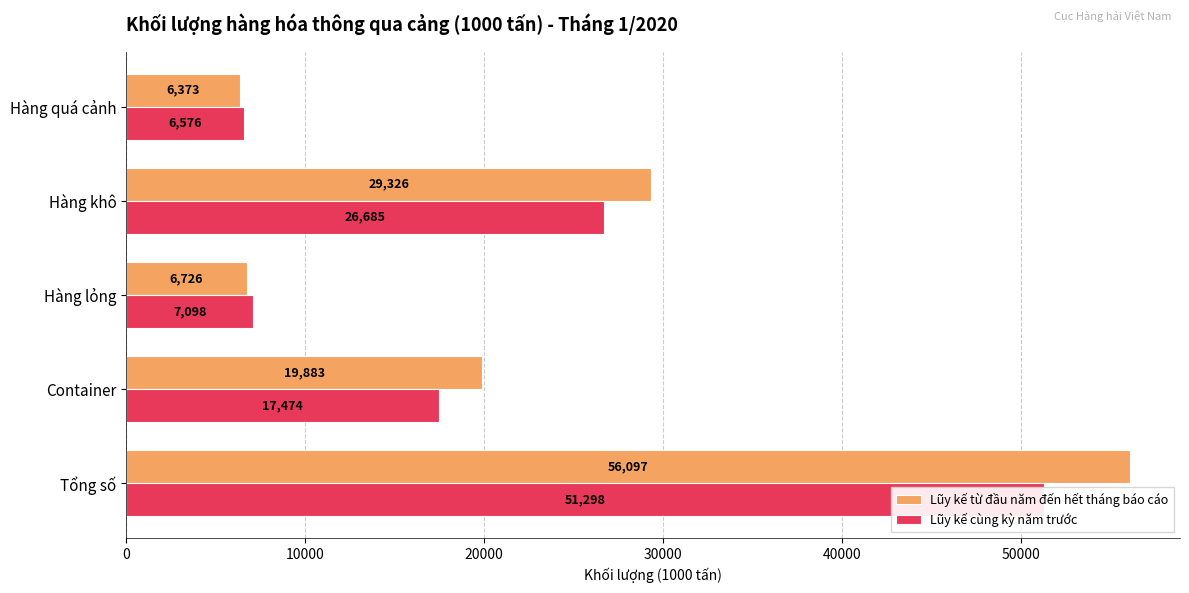

Rank the series by their maximum value, from lowest to highest.

Lũy kế cùng kỳ năm trước, Lũy kế từ đầu năm đến hết tháng báo cáo